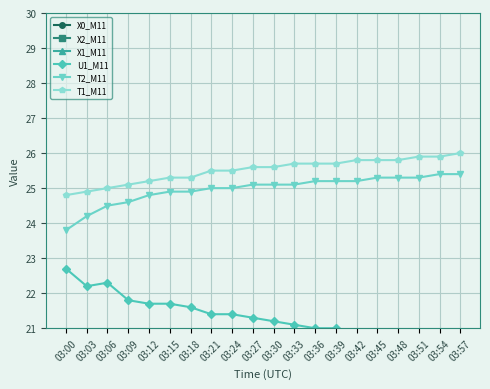

What is the lowest value of the T2_M11 series?

23.8